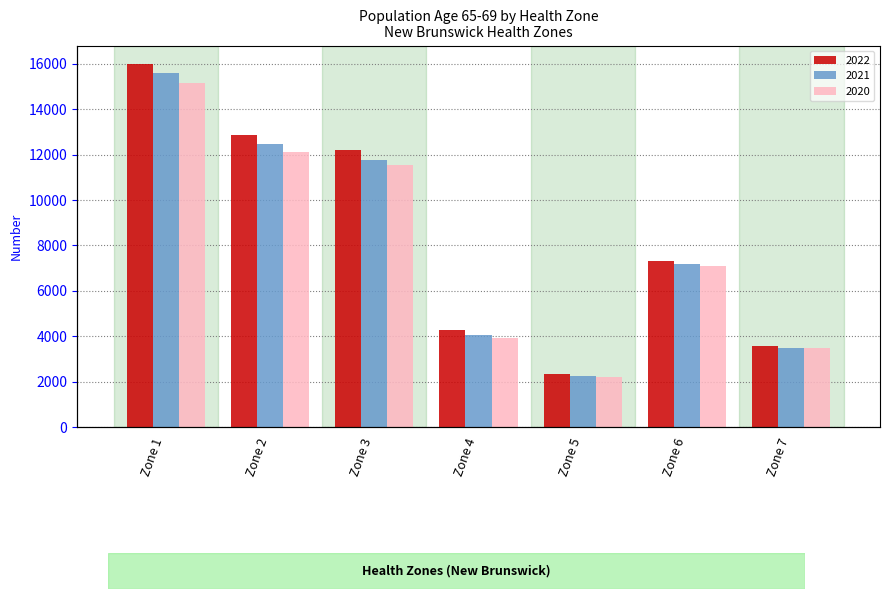

What is the spread (max minus min) of values at Zone 1?

856